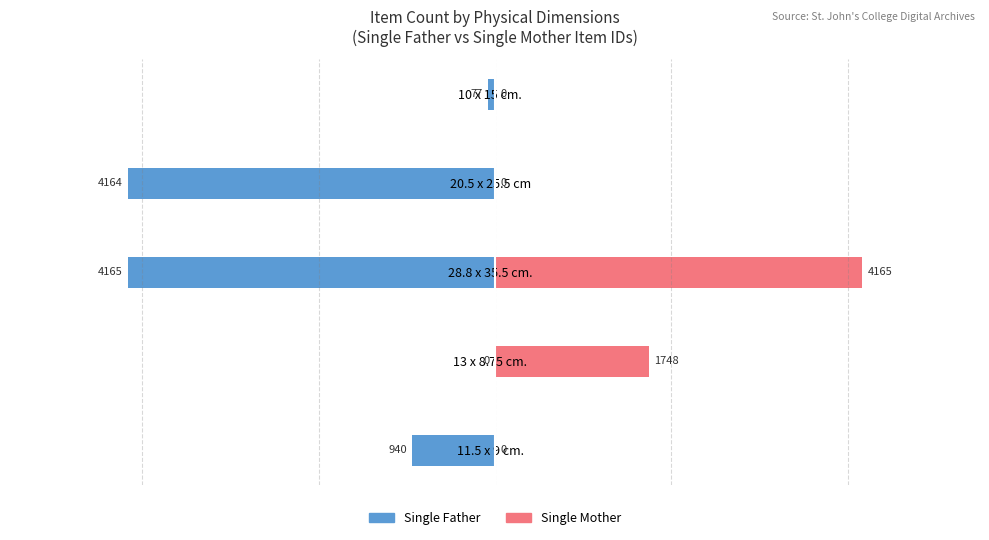

List the labels in order of Single Father value, largest first.

13 x 8.75 cm., 10 x 15 cm., 11.5 x 9 cm., 20.5 x 25.5 cm, 28.8 x 35.5 cm.